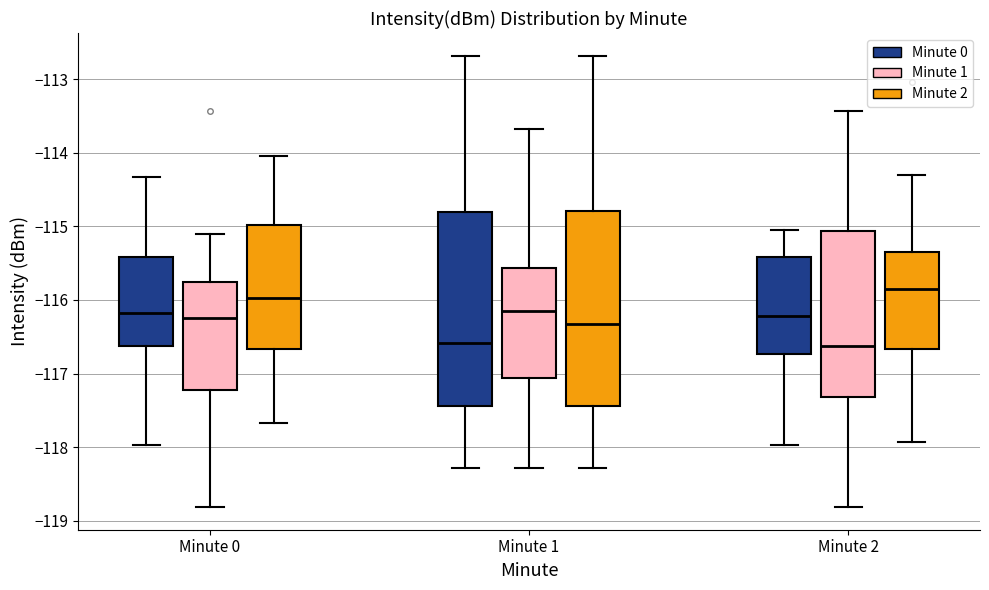

Where is the lower edge of the box for Minute 1 (Minute 0) on the y-axis? The values are not printed on the chart, so give them approximately, as read against the axis.

-117.4